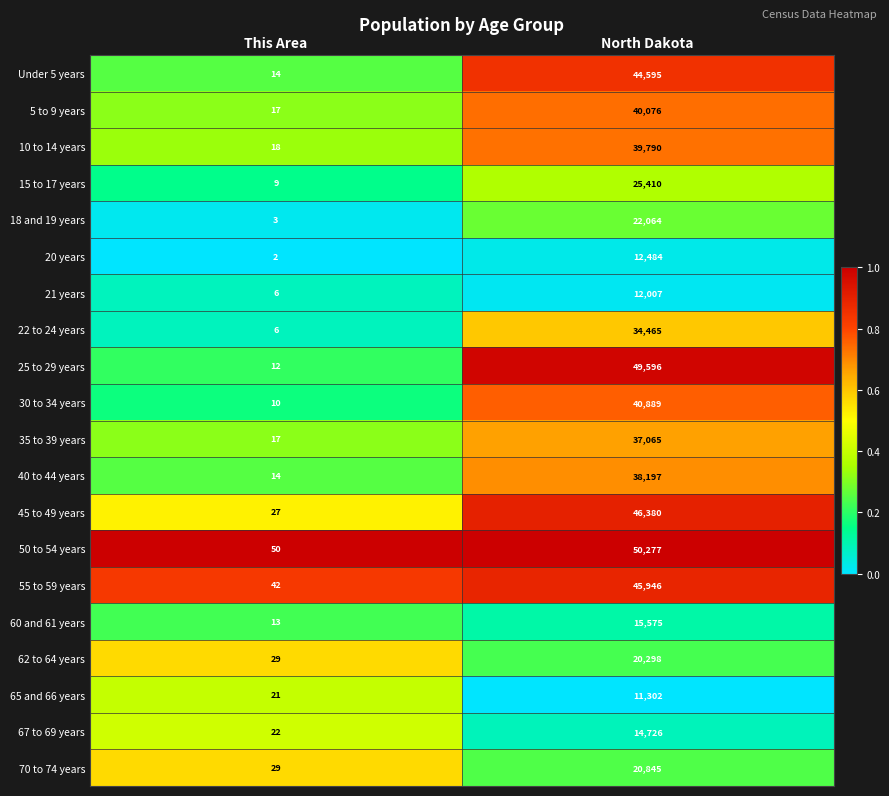

At which label is 70 to 74 years closest to 10437?

This Area